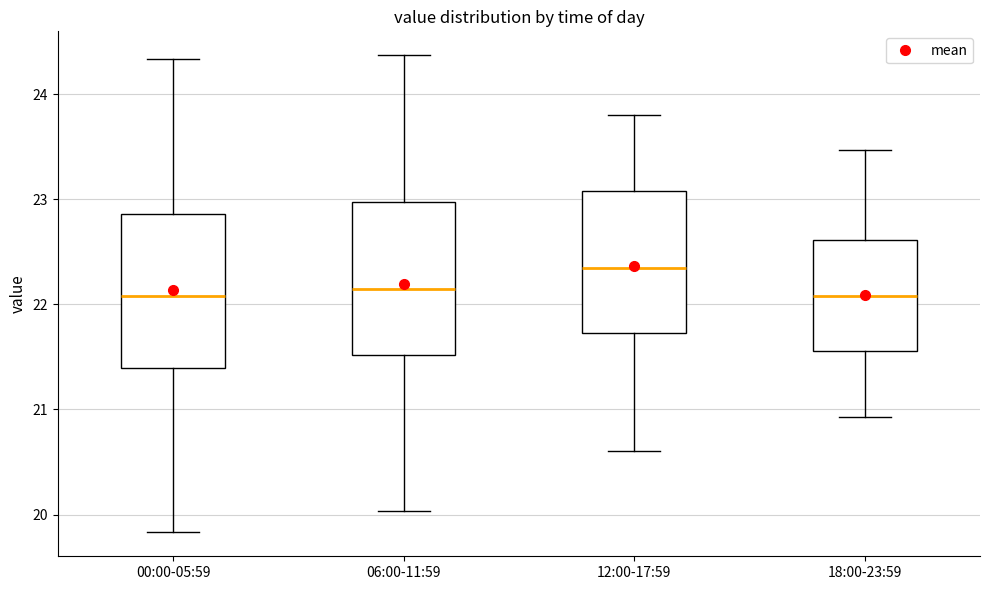

Reading left to right, transcribe this box plot: for each box, give where its median line is, the range the box spans, and where its two whiskers end, as read against the y-axis. The values are not printed on the chart, so give them approximately, as read against the axis.

00:00-05:59: median 22.1, box 21.4 to 22.9, whiskers 19.8 to 24.3
06:00-11:59: median 22.2, box 21.5 to 23.0, whiskers 20.0 to 24.4
12:00-17:59: median 22.4, box 21.7 to 23.1, whiskers 20.6 to 23.8
18:00-23:59: median 22.1, box 21.6 to 22.6, whiskers 20.9 to 23.5